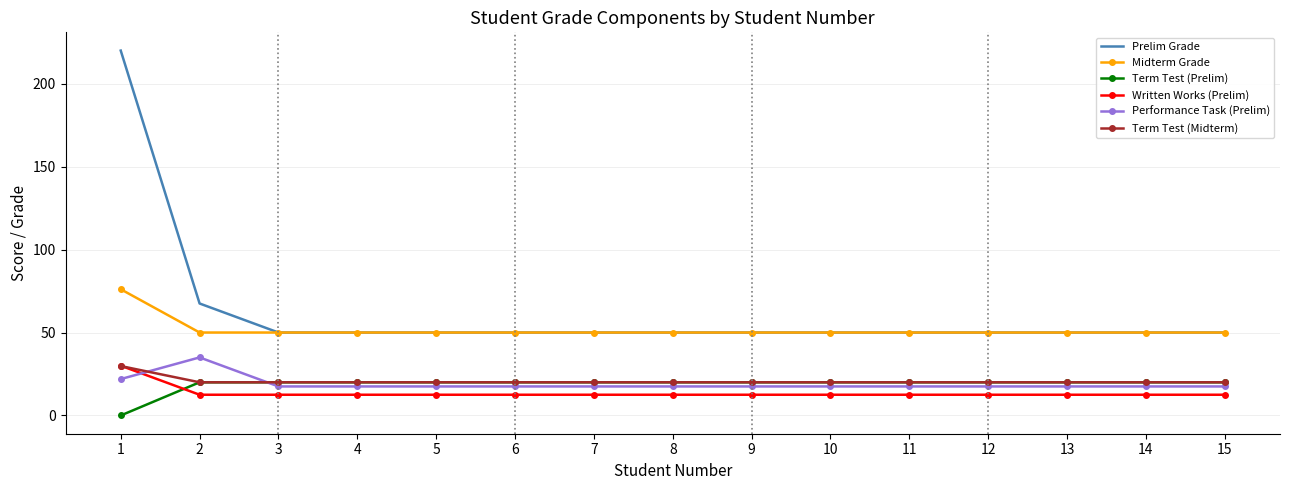

The Term Test (Midterm) series shows 34.3 at 2. True or false?

False